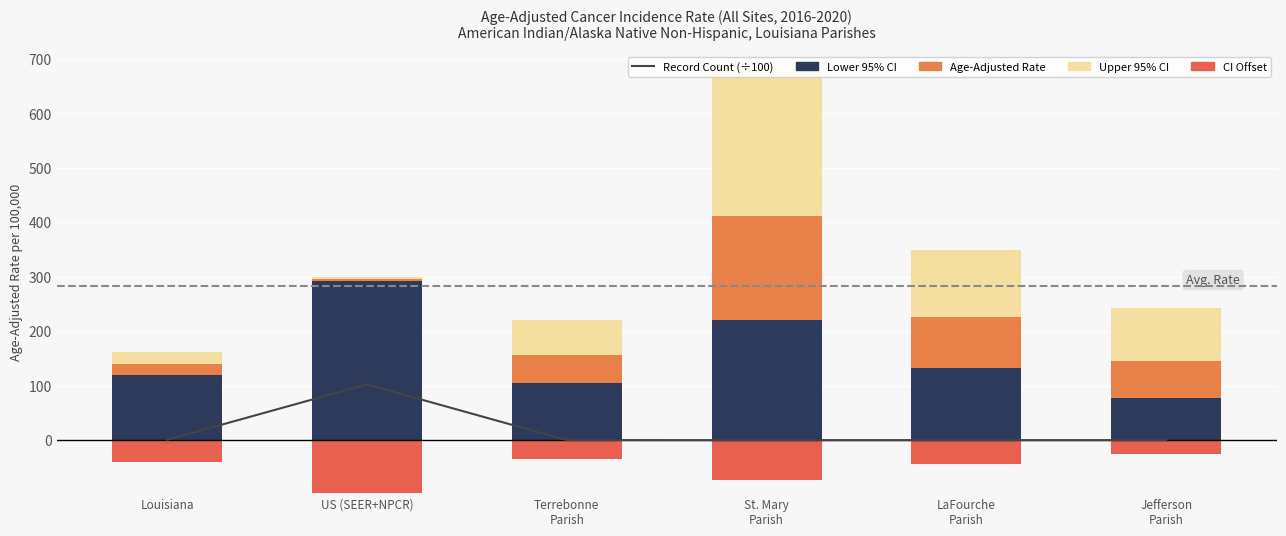

What is the difference between the maximum and minimum values in the CI Lower Offset series?

71.2